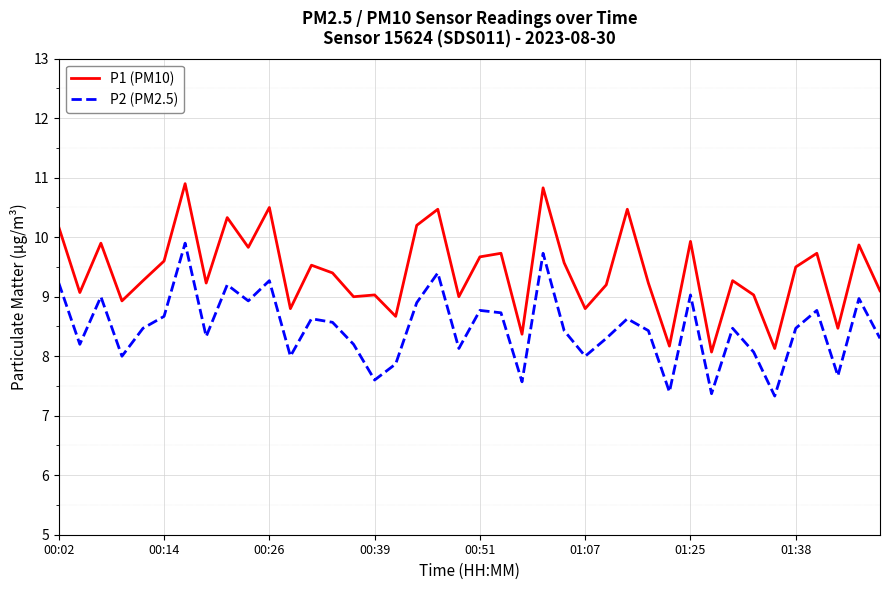

What is the difference between the maximum and minimum values in the P2 (PM2.5) series?

2.6